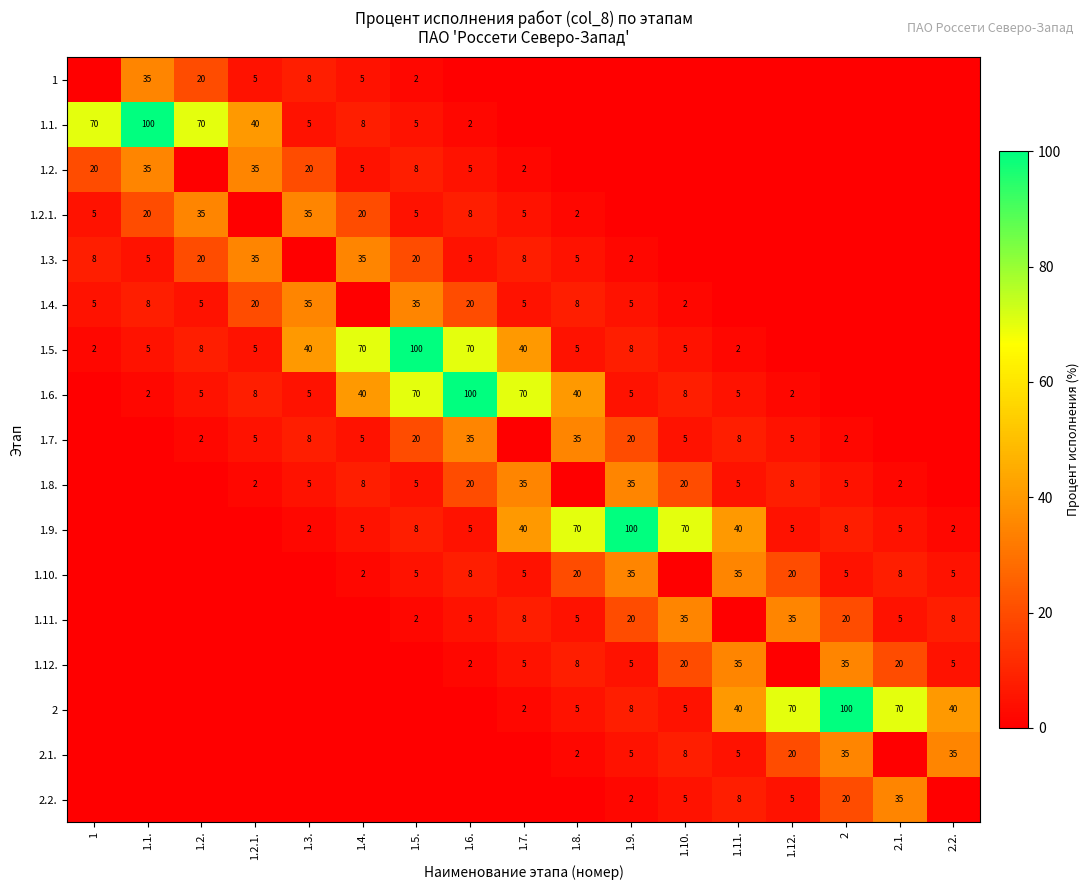

How many data points does each series have?

17